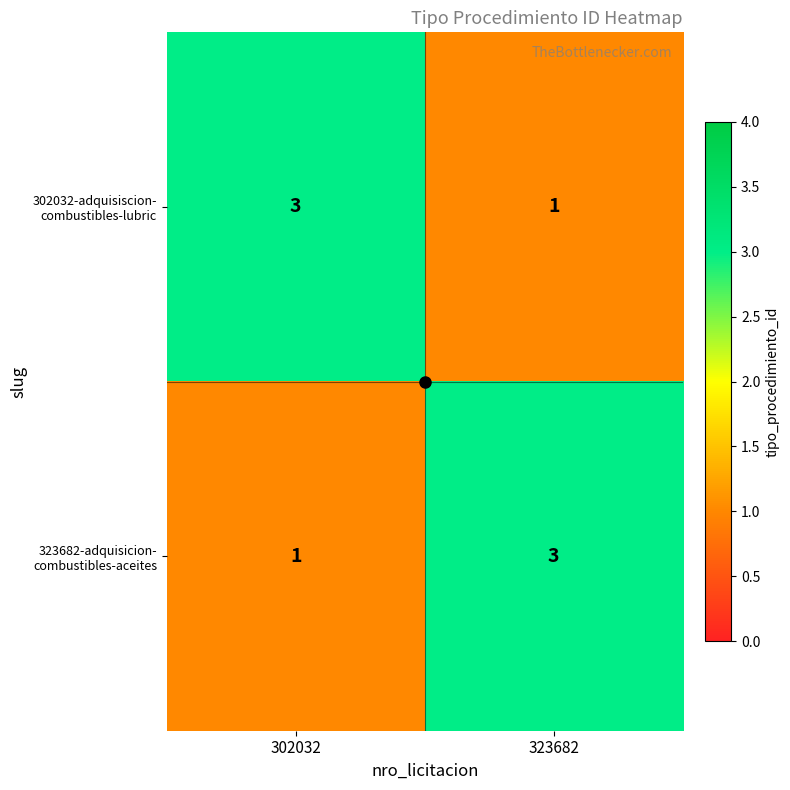

Count the number of data series in this chart.

2